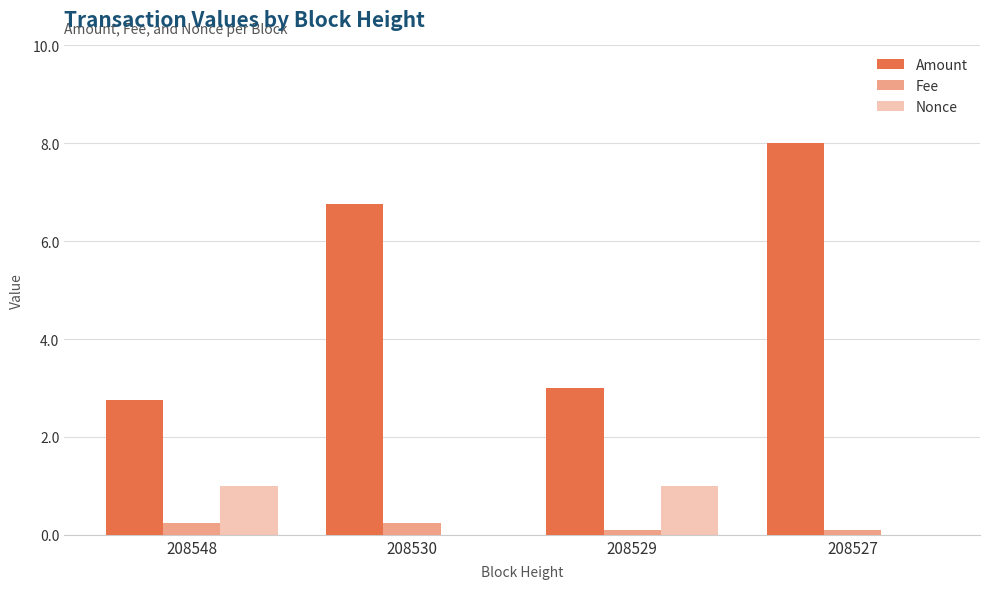

What is the average value of the Fee series?

0.2